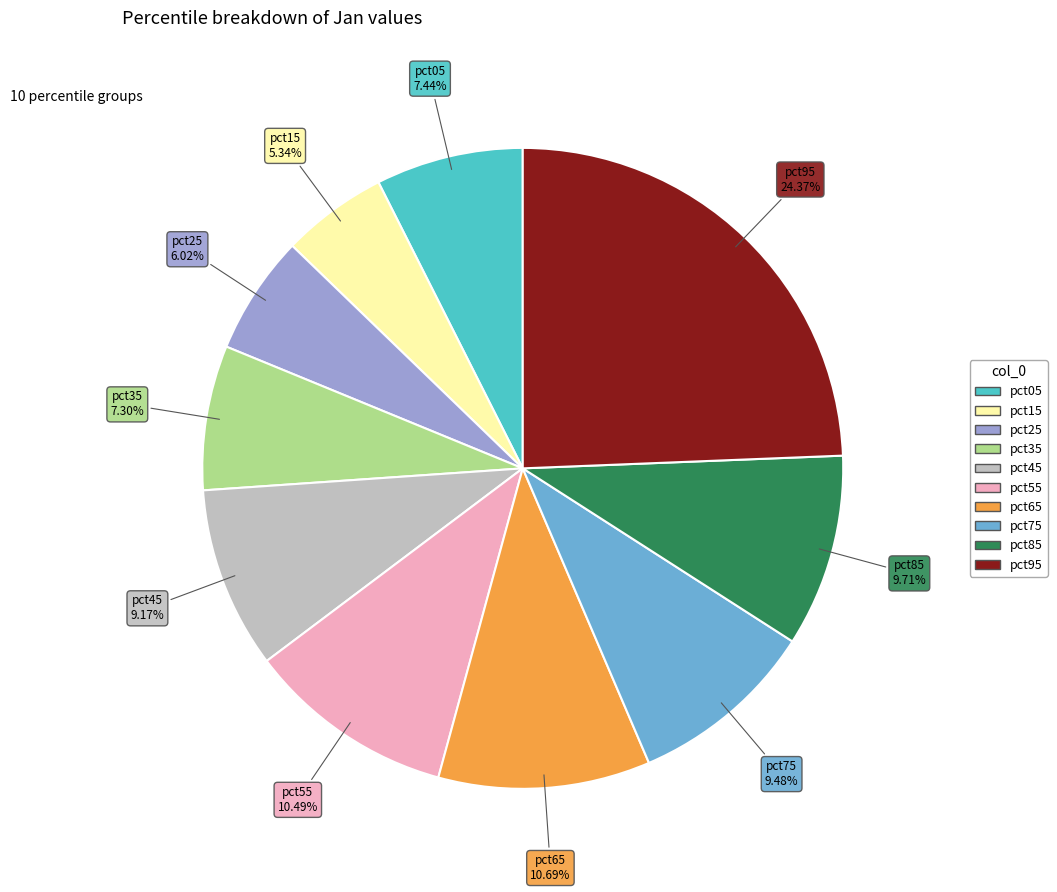

To the nearest percent, what is the combined percentage of pct75 and pct85?

19%